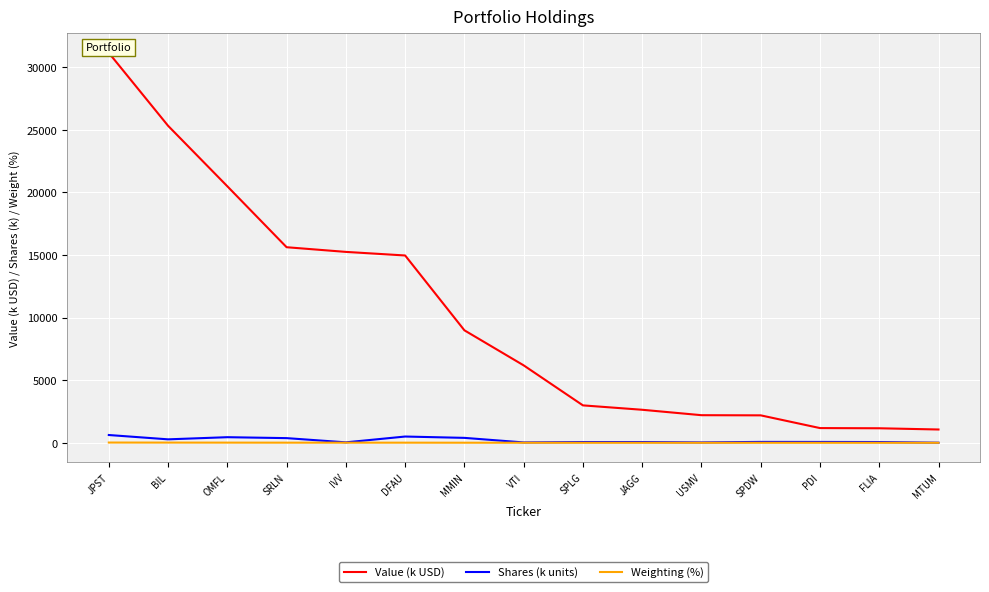

Is the value of Weighting (%) at SPDW greater than the value of Shares (k units) at DFAU?

No